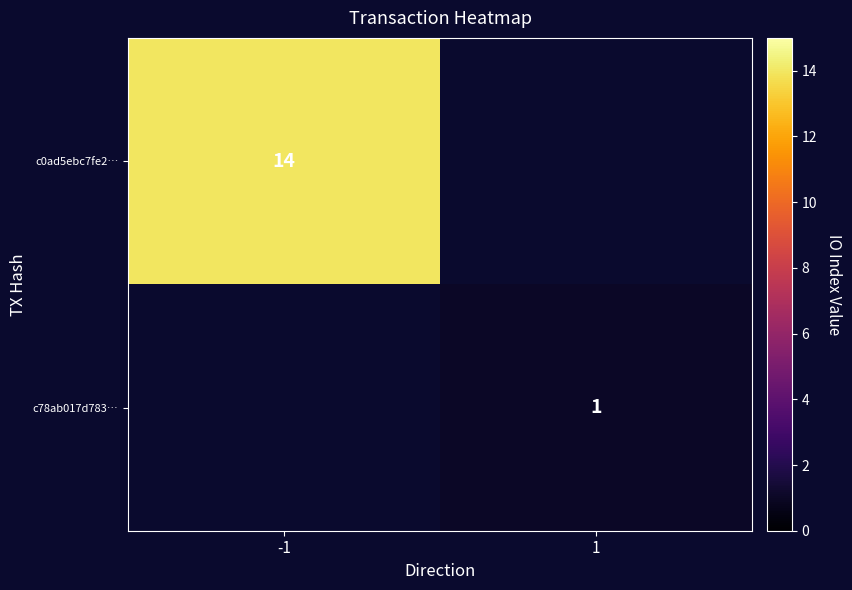

True or false: c0ad5ebc7fe2… has a value of 14 at -1.

True